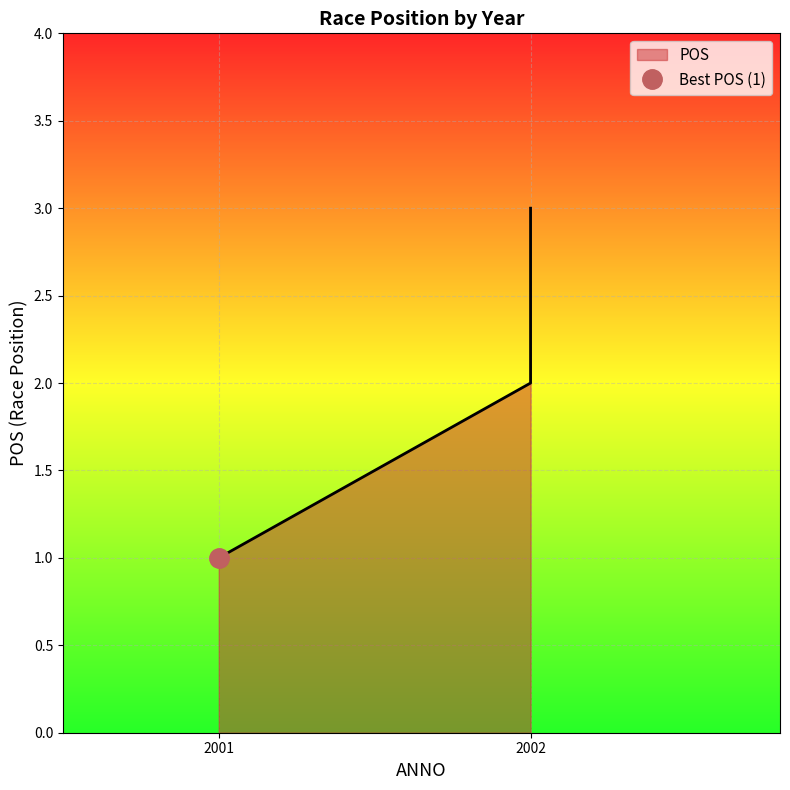

How many data points does each series have?

3